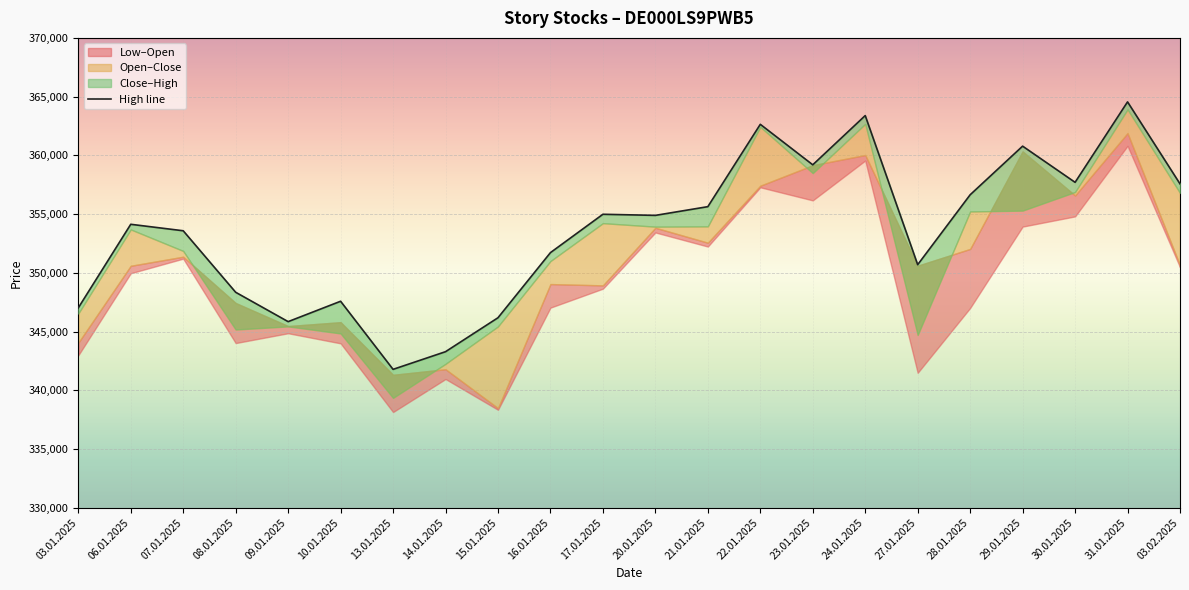

What is the value of the 4th point from the left?

348342